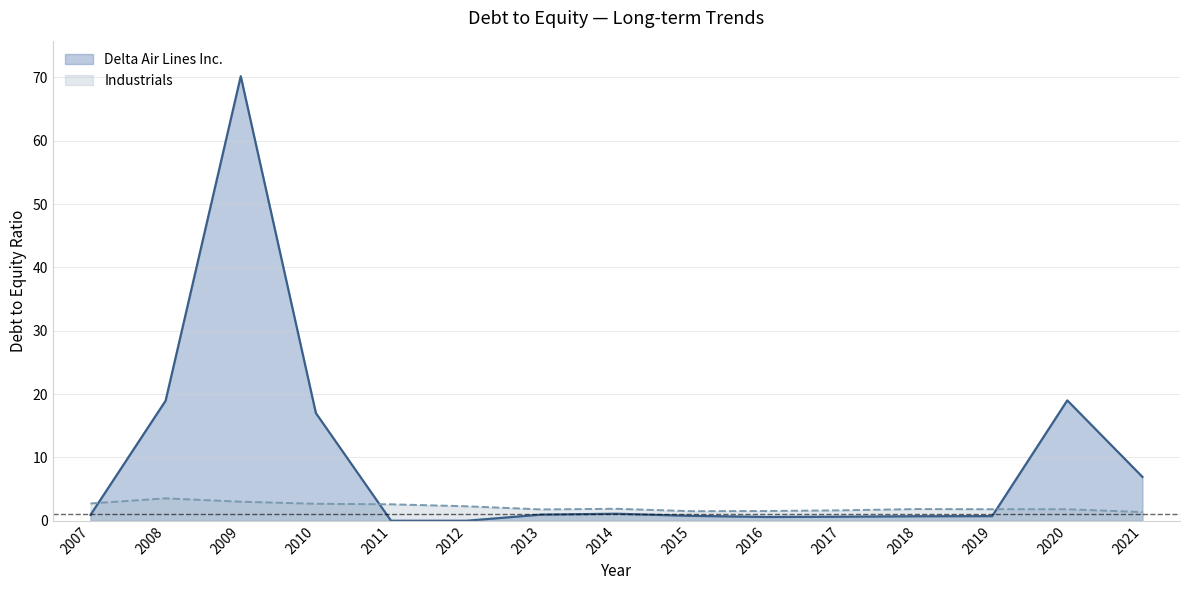

Reading right to left, transcribe all the data shown in this chart.

Delta Air Lines Inc.: 2021=6.9	2020=19.0	2019=0.7	2018=0.7	2017=0.6	2016=0.6	2015=0.8	2014=1.1	2013=1.0	2012=0.0	2011=0.0	2010=17.0	2009=70.2	2008=19.0	2007=0.9
Industrials: 2021=1.4	2020=1.8	2019=1.8	2018=1.9	2017=1.6	2016=1.5	2015=1.5	2014=1.9	2013=1.8	2012=2.3	2011=2.6	2010=2.7	2009=3.0	2008=3.5	2007=2.7